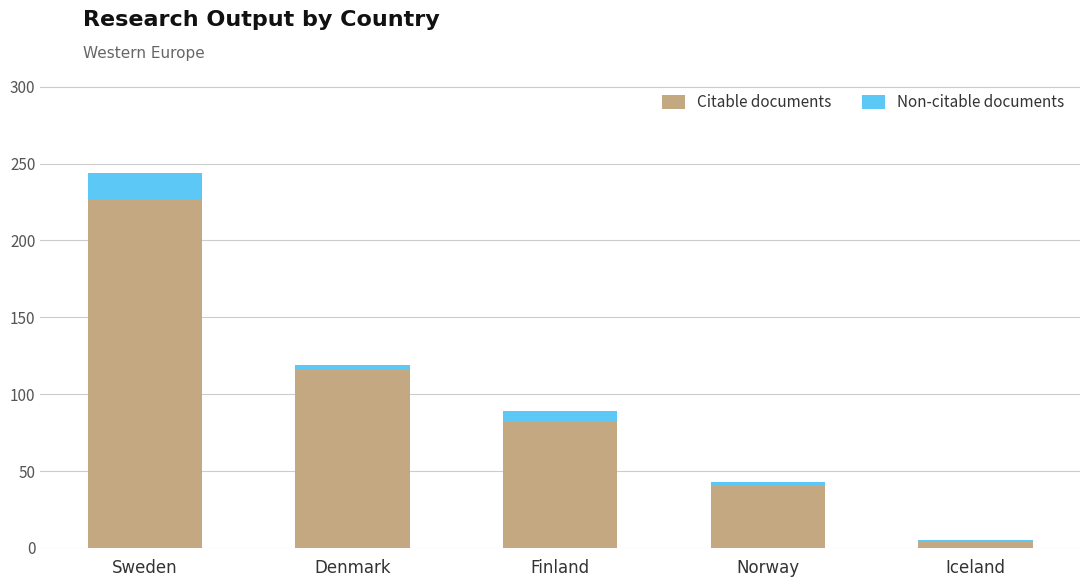

What is the highest value of the Citable documents series?

226